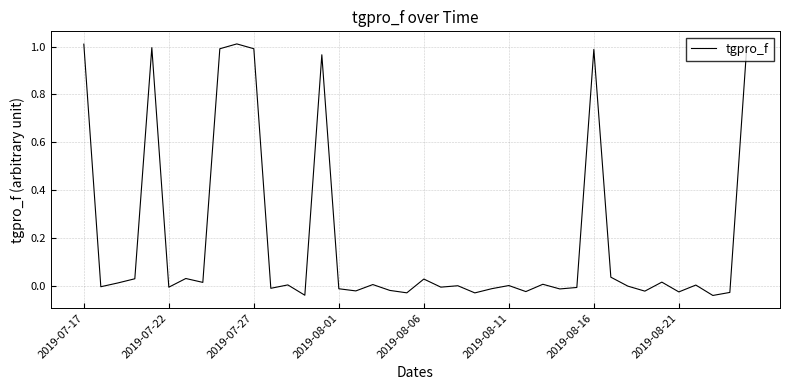

What is the difference between the maximum and minimum values?

1.1